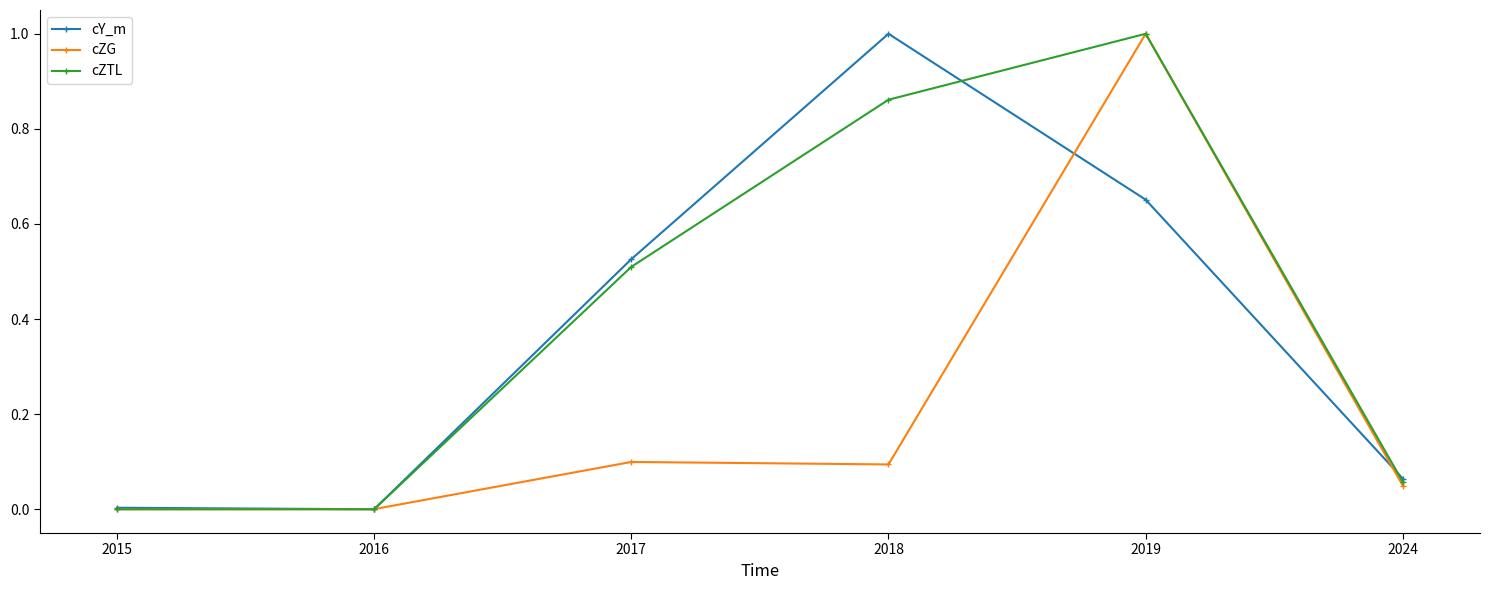

What is the highest value of the cZTL series?

1.0